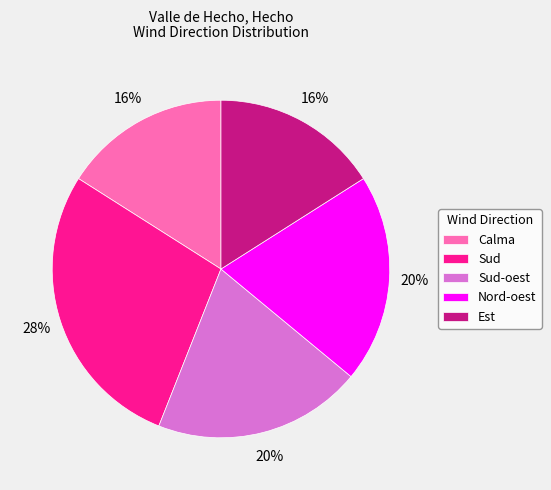

Count the number of slices in the pie.

5